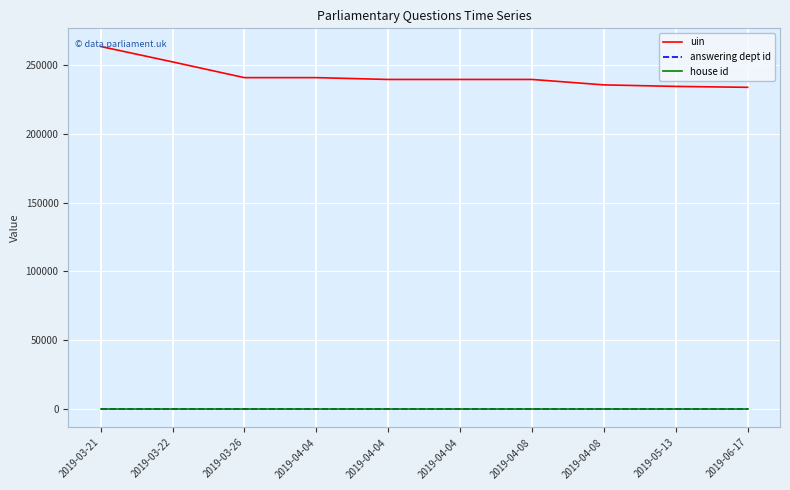

Reading left to right, what are all the values shown in this chart?

uin: 263197	252017	240597	240598	239278	239279	239280	235346	234244	233570
answering dept id: 7	7	7	7	7	7	7	7	7	7
house id: 1	1	1	1	1	1	1	1	1	1